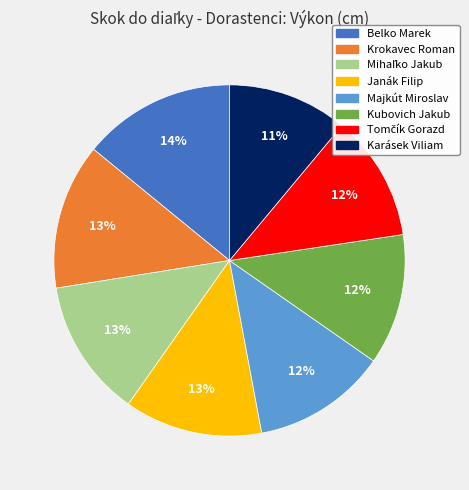

Approximately how many times larger is the value at Kubovich Jakub compared to Krokavec Roman?

0.9